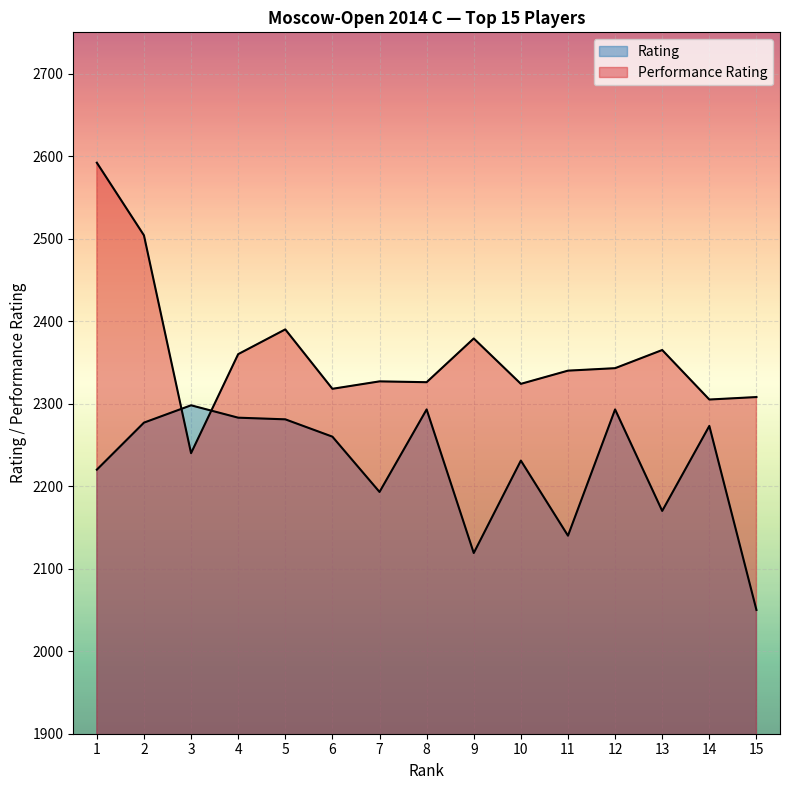

At which category does Performance Rating reach its first local valley?

3